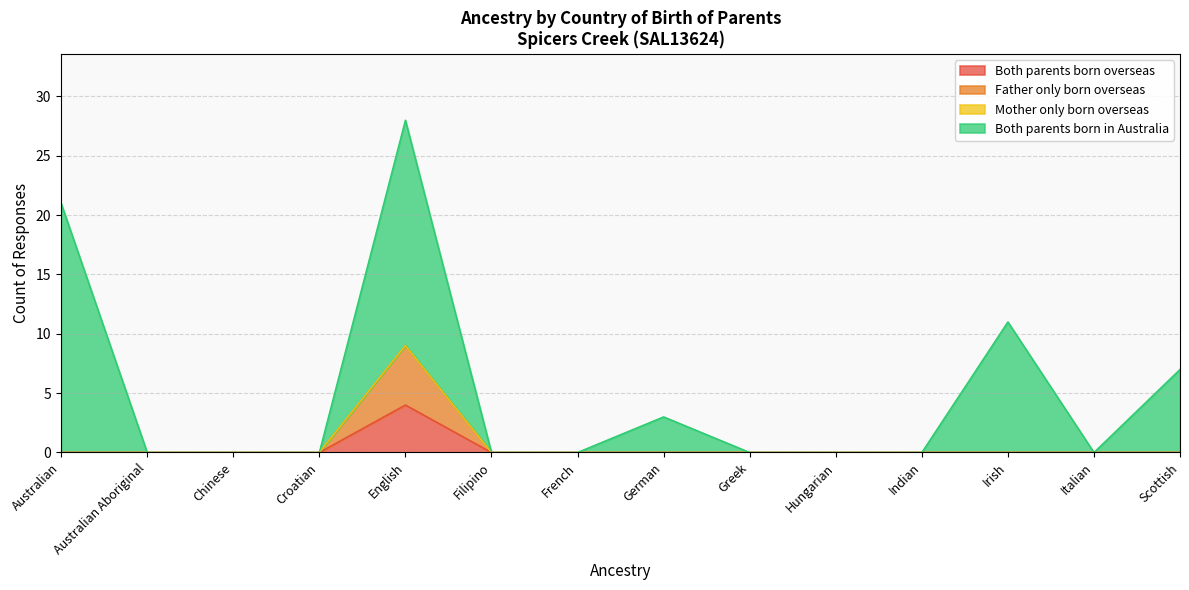

Does the chart have visible grid lines?

Yes